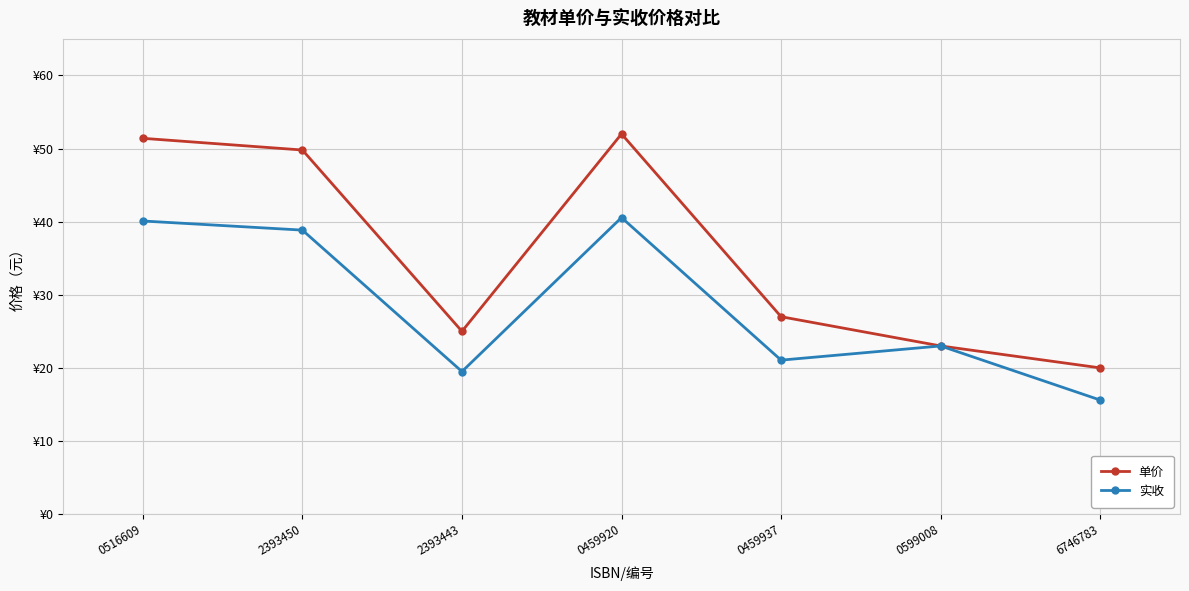

At how many categories does at least one series exceed 29?

3